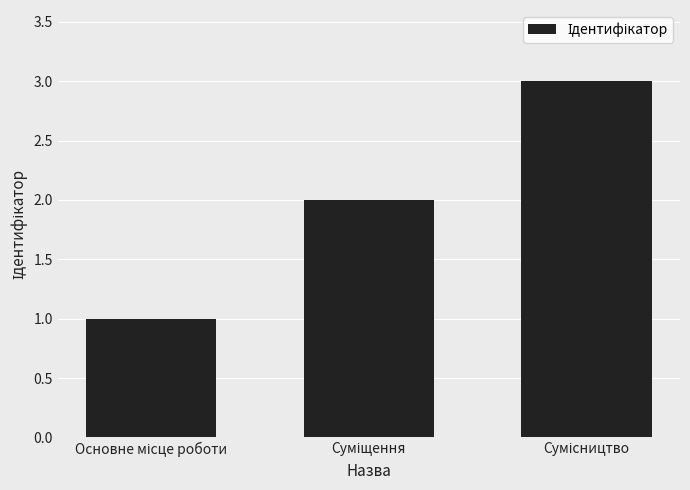

What is the sum of all values?

6